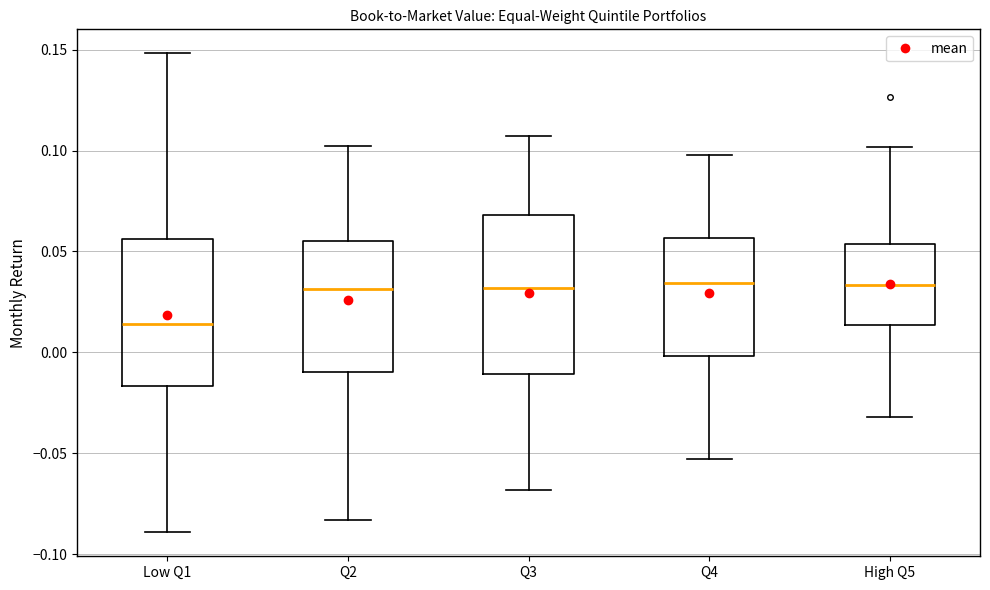

Which box is the tallest, from its lower edge to its upper edge?

Q3